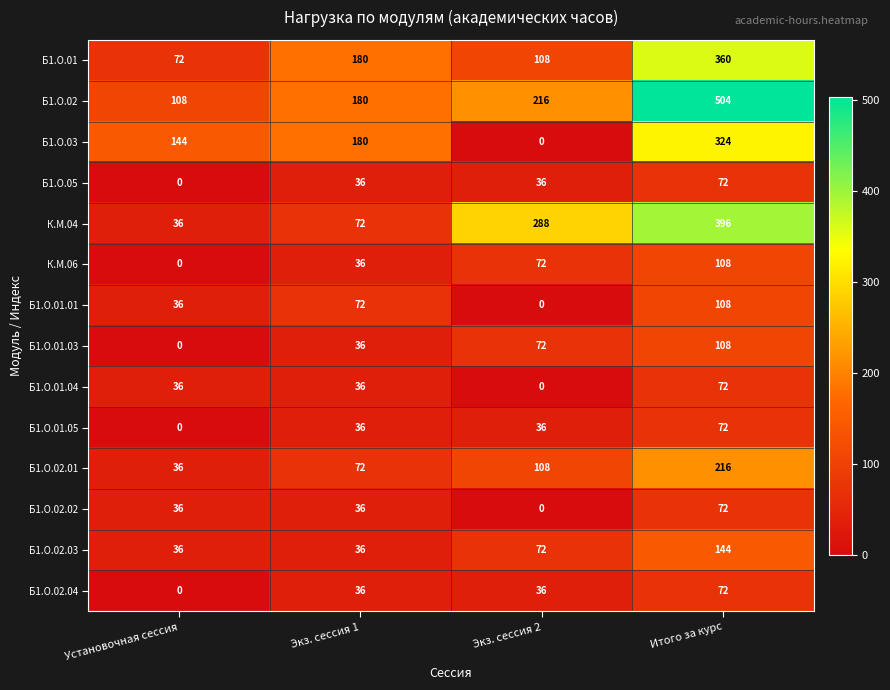

What is the sum of all Б1.О.05 values?

144